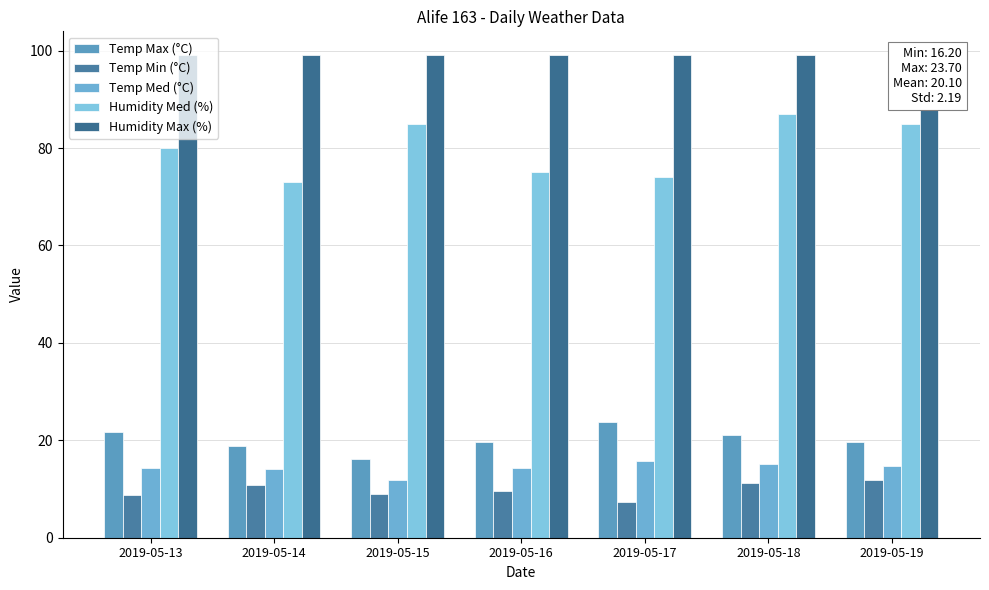

At how many categories does at least one series exceed 92?

7